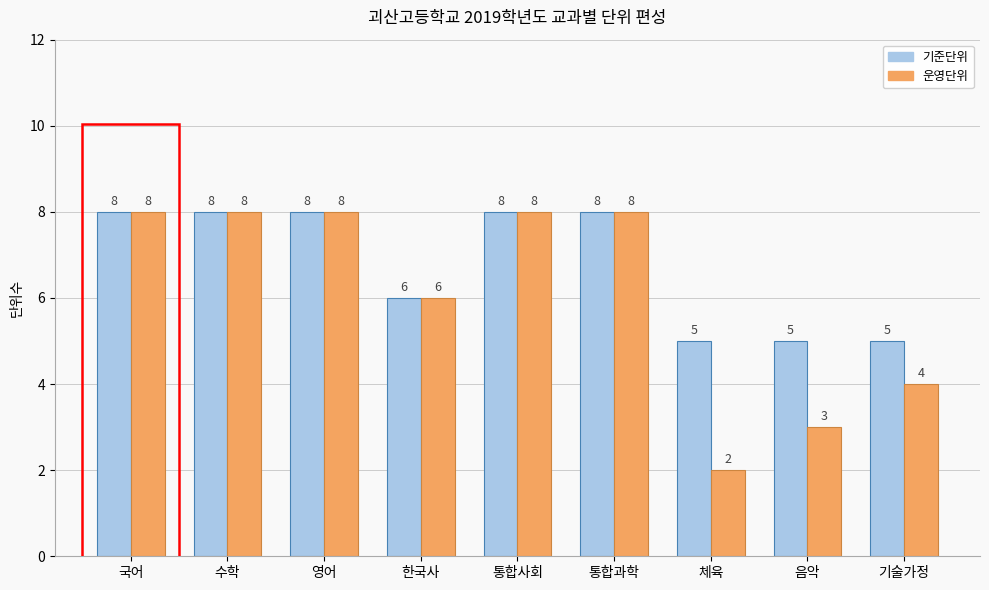

True or false: 운영단위 has a value of 13 at 통합과학.

False